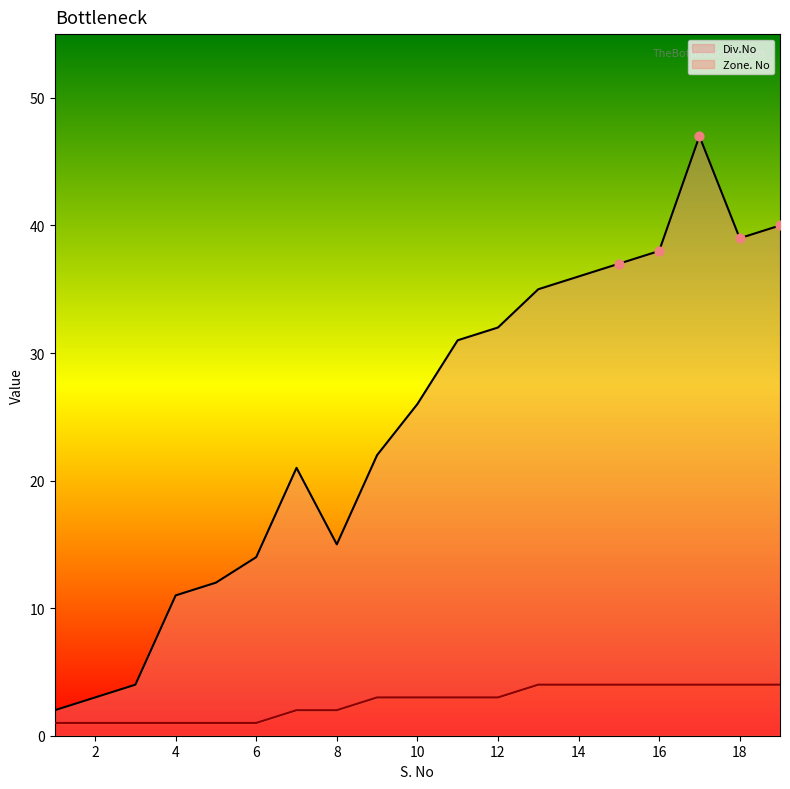

Which series has the largest total across all categories?

Div.No